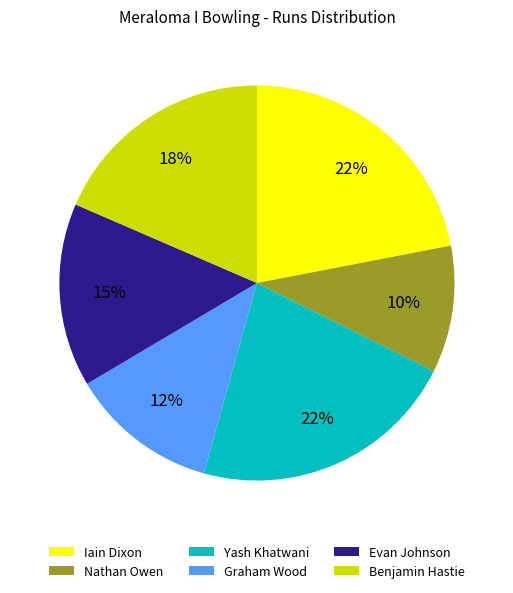

How many segments does this pie chart have?

6